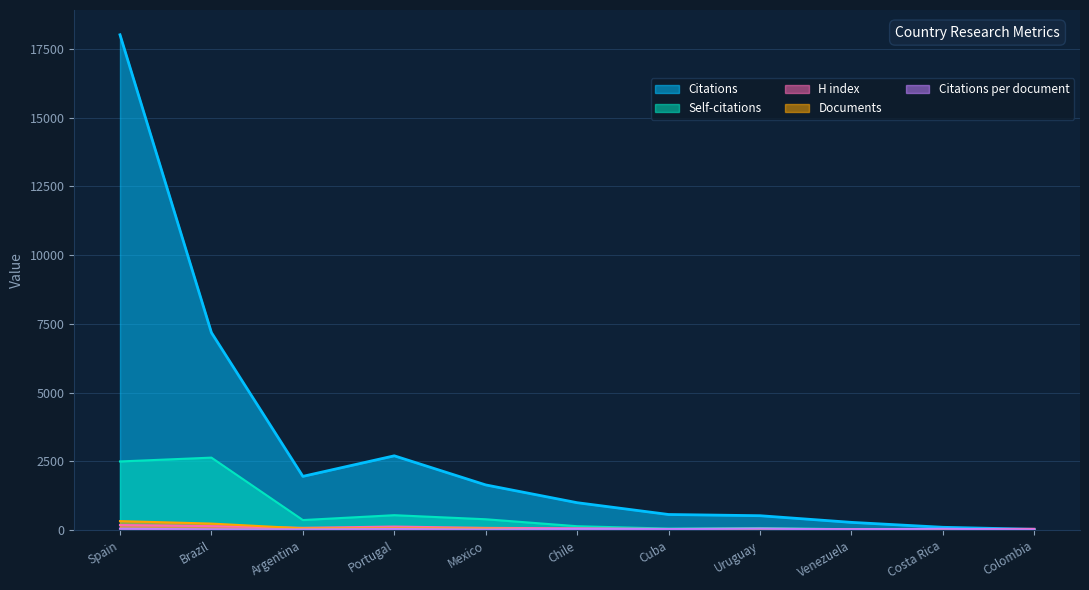

How many interior local peaks does the Citations series have?

1